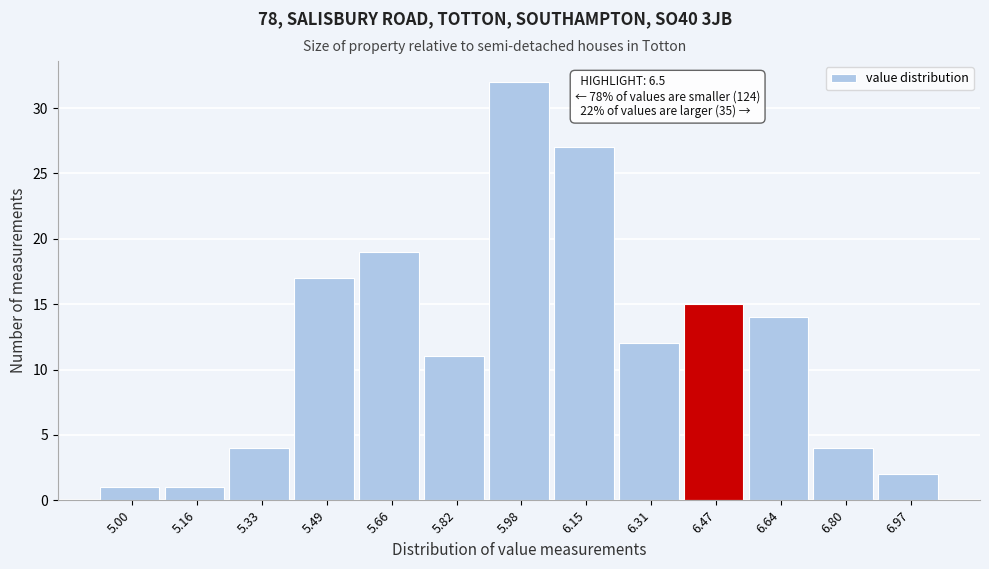

Reading left to right, list all the values displayed in this chart.

1	1	4	17	19	11	32	27	12	15	14	4	2